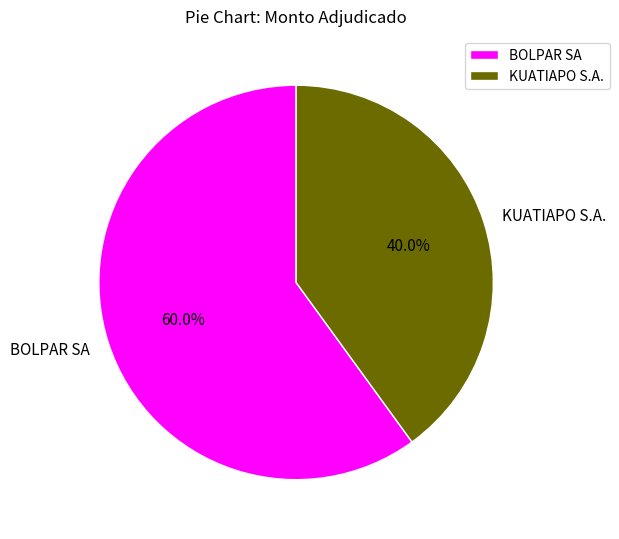

Combined, do BOLPAR SA and KUATIAPO S.A. account for over 50%?

Yes